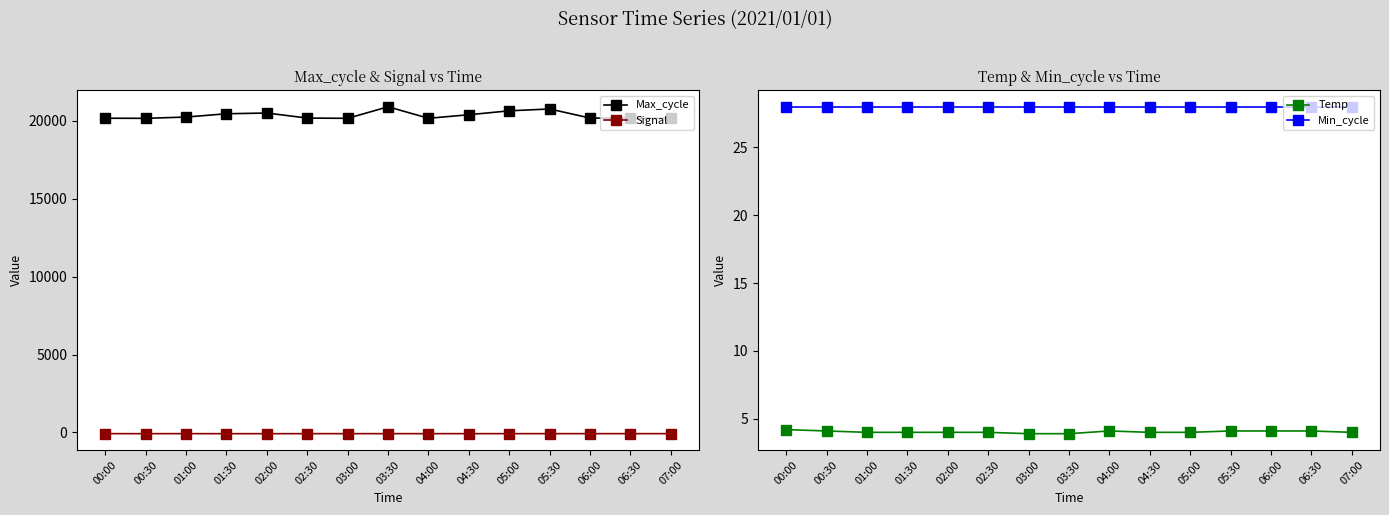

What are all the series names shown in the legend?

Max_cycle, Signal, Temp, Min_cycle